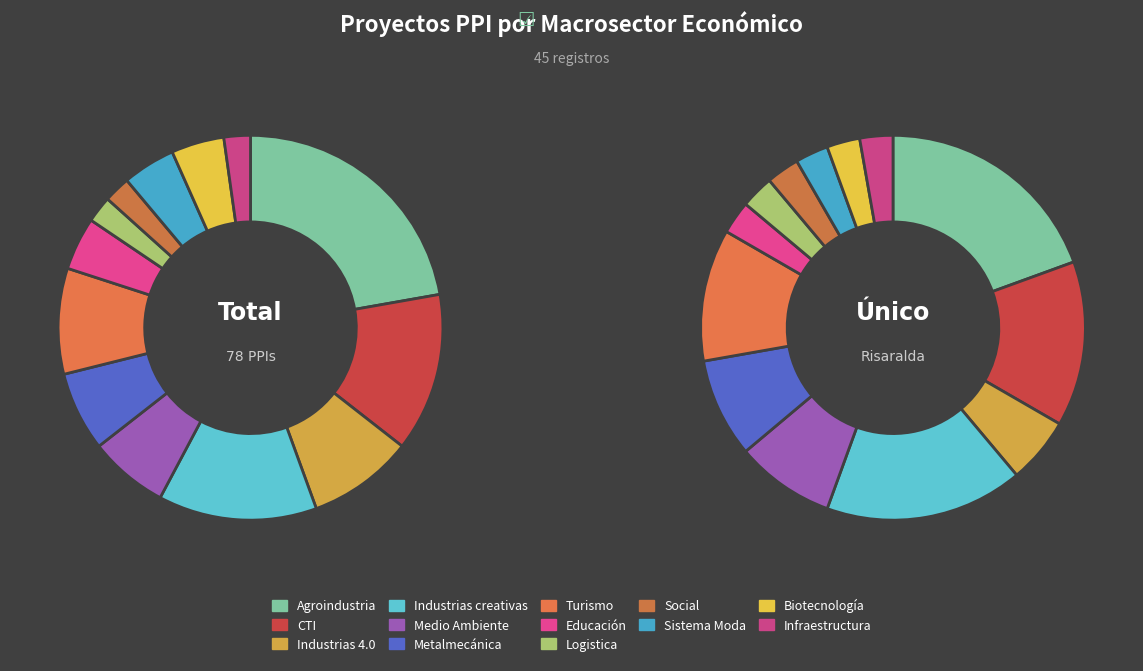

True or false: Agroindustria accounts for 22% of the total.

True